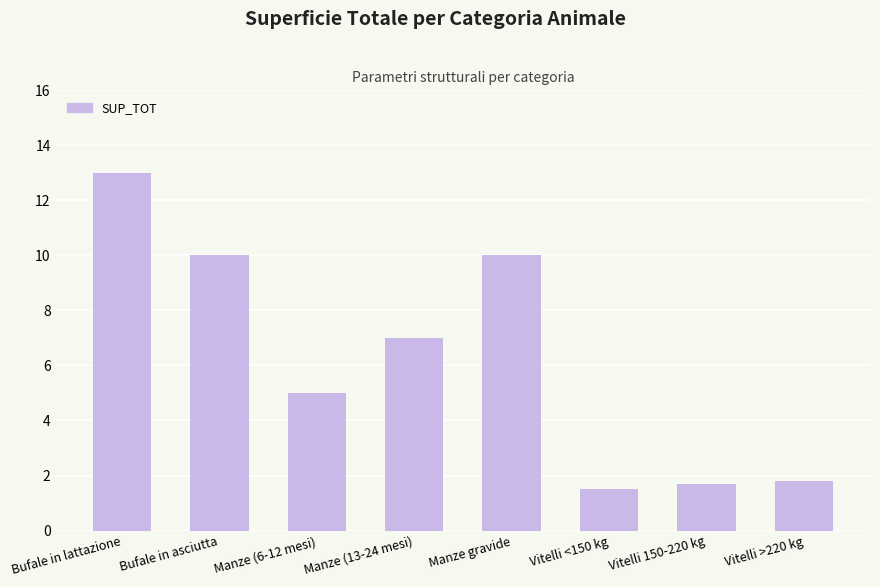

Where is the data nearest to the value 7?

Manze (13-24 mesi)